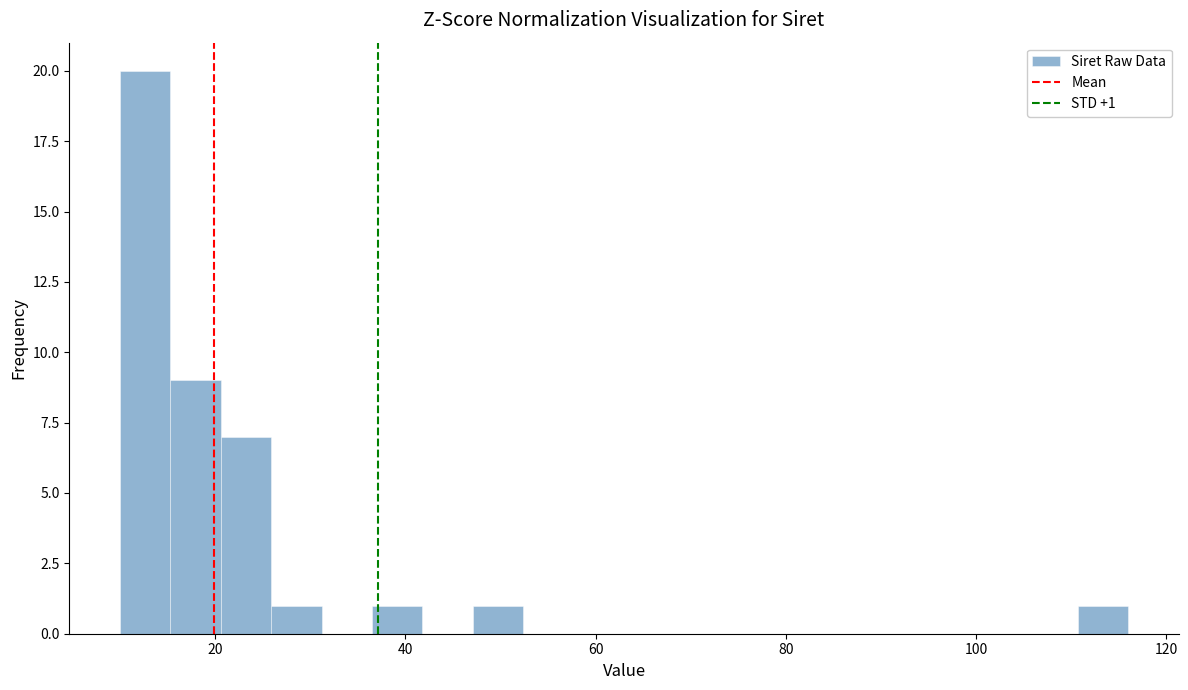

Around what value on the x-axis is the tallest bar? Give the approximate position of its centre, as read against the axis.

12